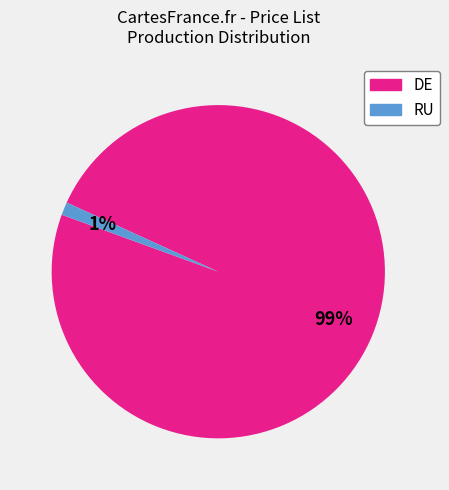

The RU slice represents 11% of the pie. True or false?

False